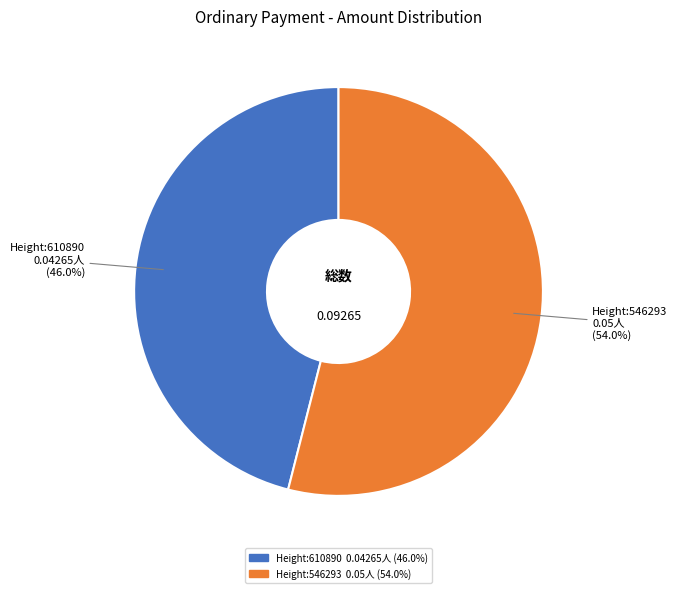

Is there a majority slice in this chart?

Yes